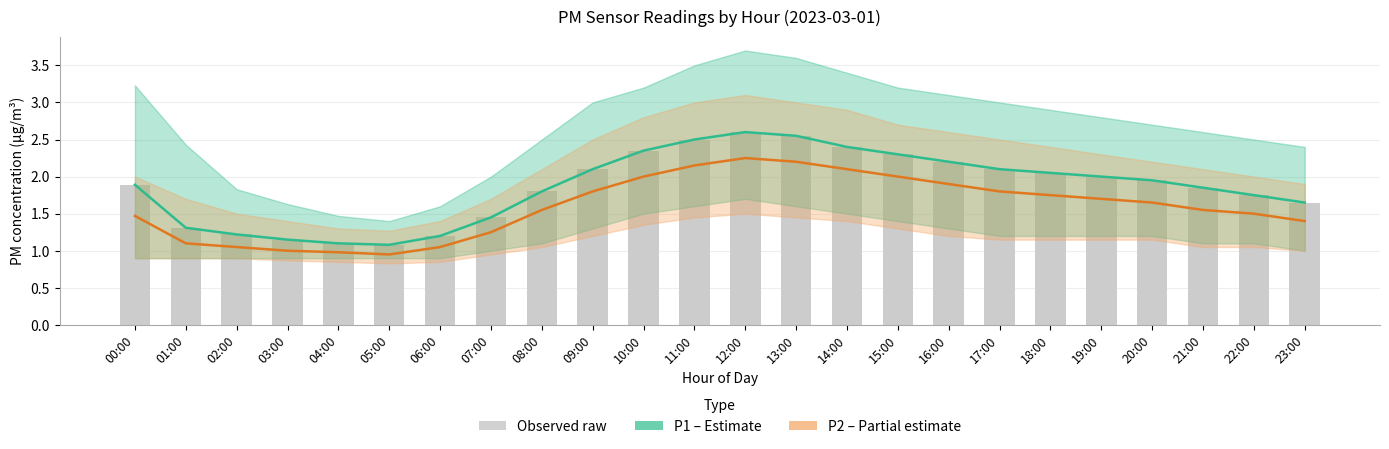

What is the label of the 23rd bar from the right?

01:00